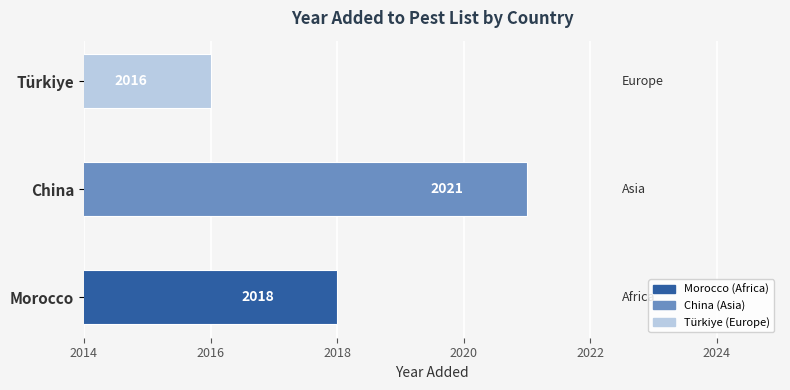

What is the approximate value at China?

2021